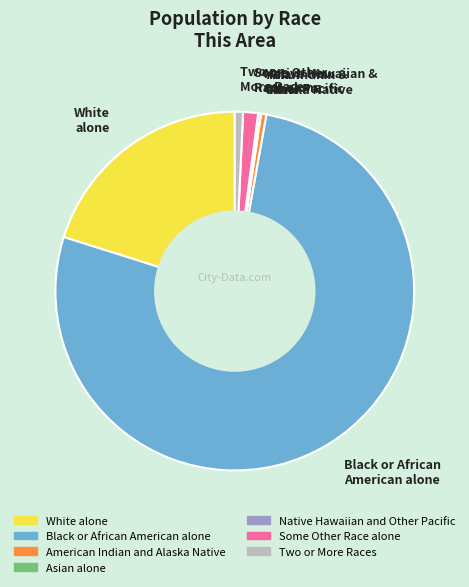

The Two or More Races slice represents 1% of the pie. True or false?

True